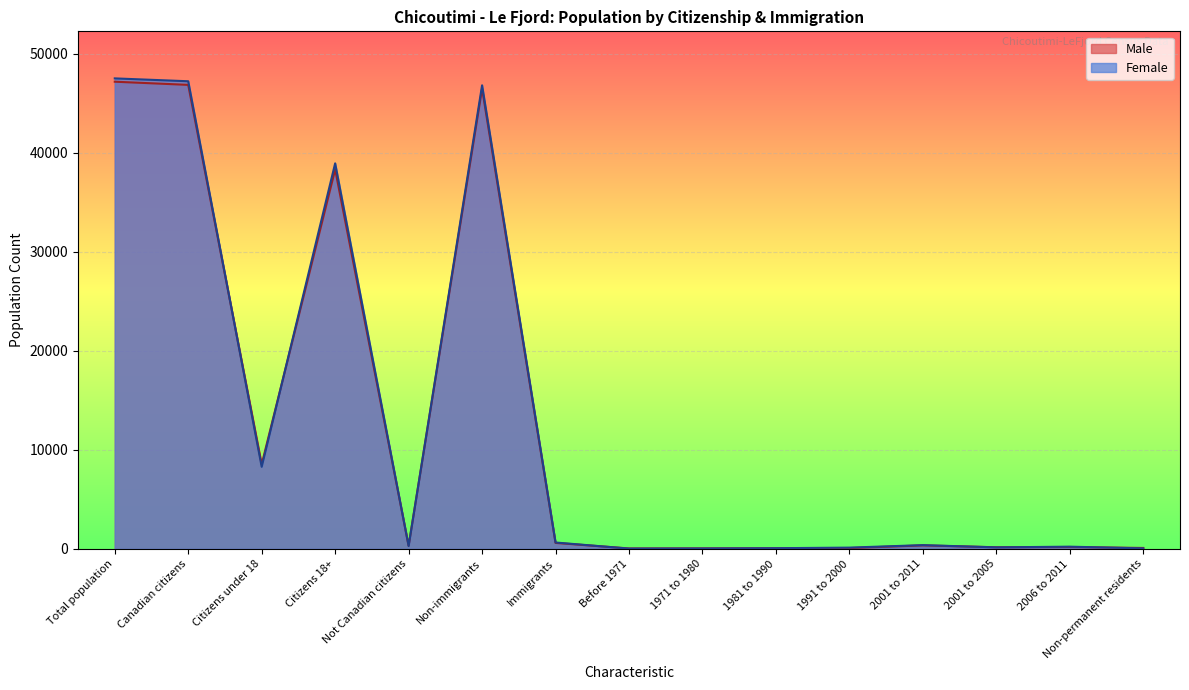

True or false: Female and Male intersect in this chart.

True